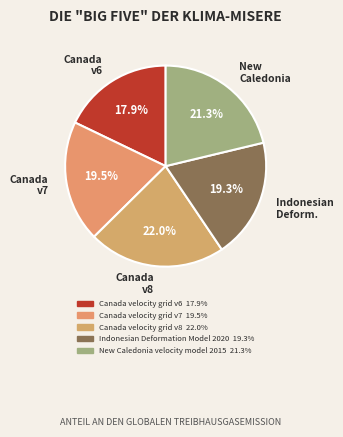

How many segments does this pie chart have?

5